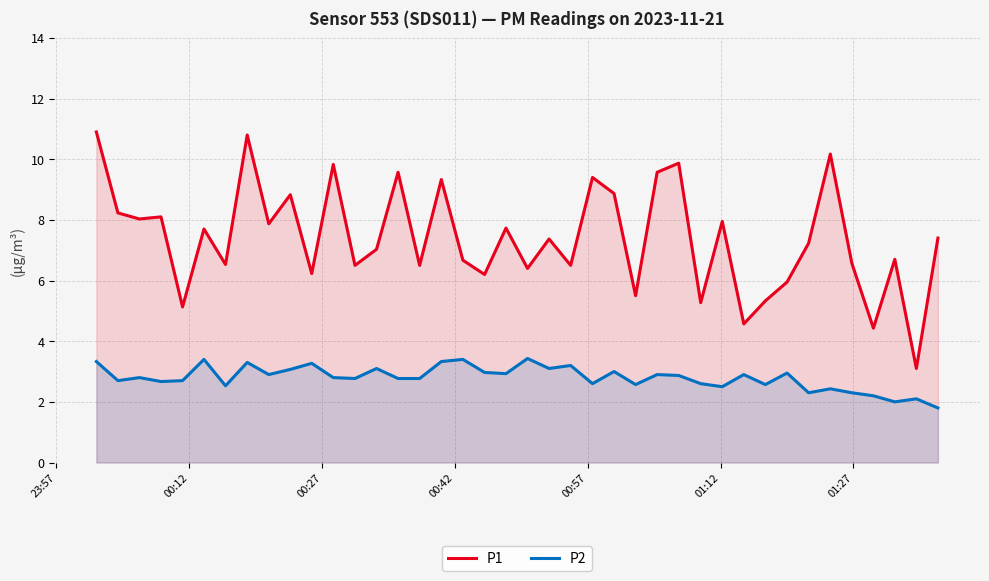

Which series has the largest total across all categories?

P1